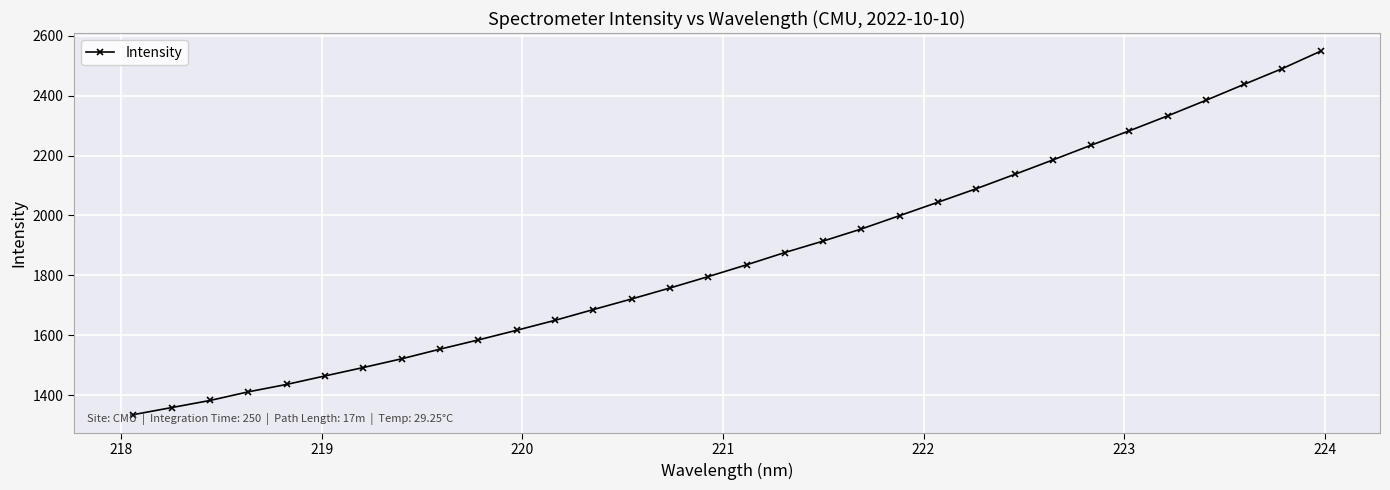

What is the minimum value shown in the chart?

1334.8